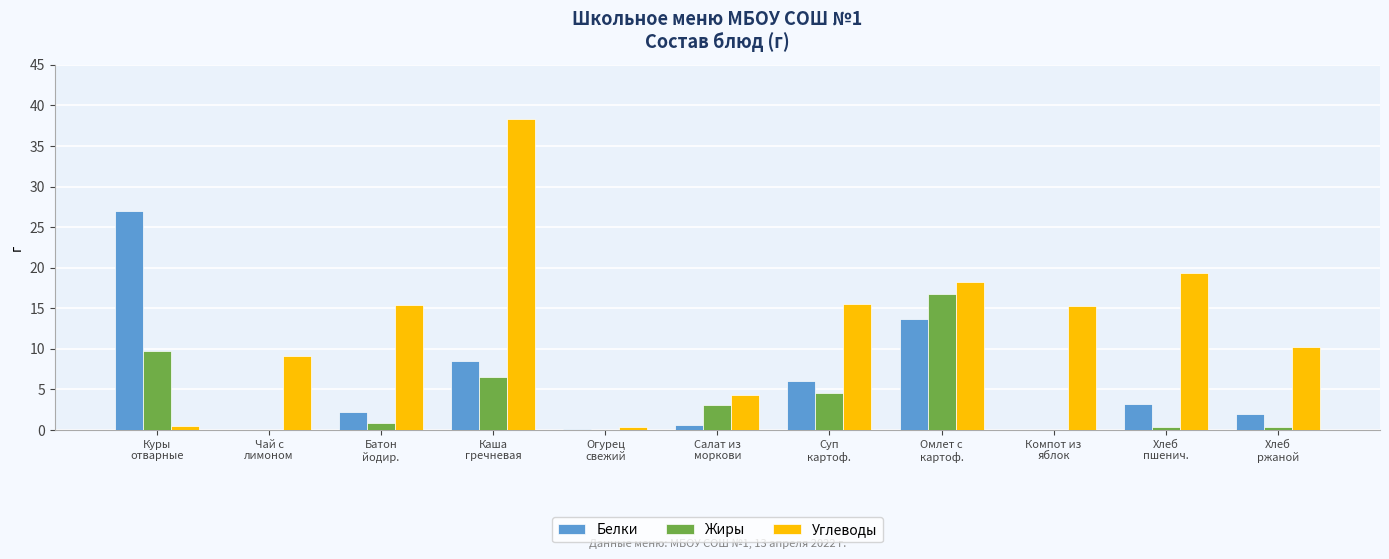

What is the greatest value displayed?

38.3